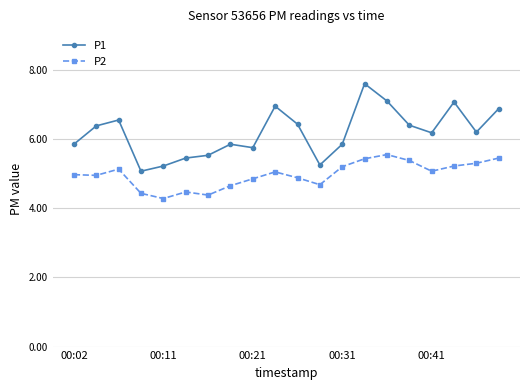

What is the minimum value for P2?

4.3